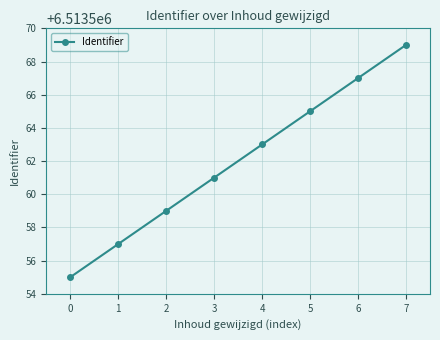

Is it true that the value at 6 is 6513567?

True